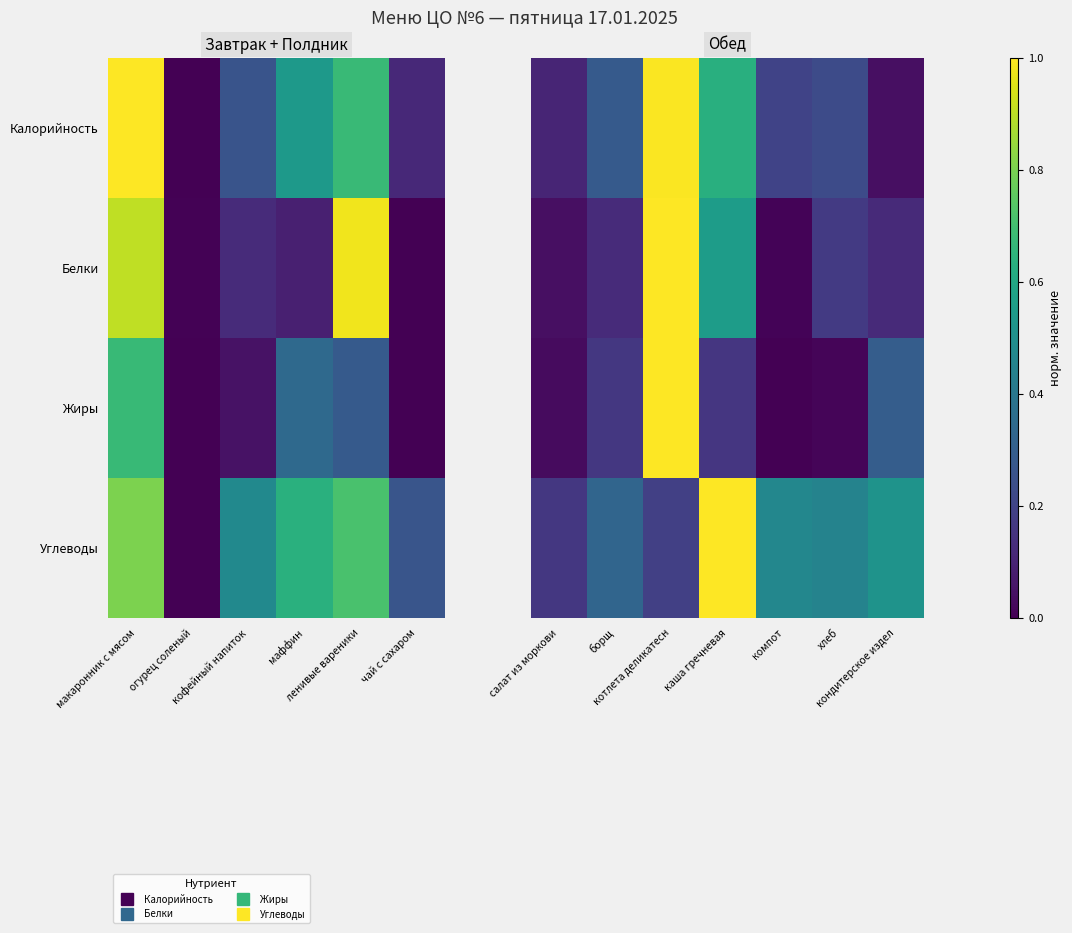

The value of Углеводы at салат из моркови is 0.0. True or false?

False